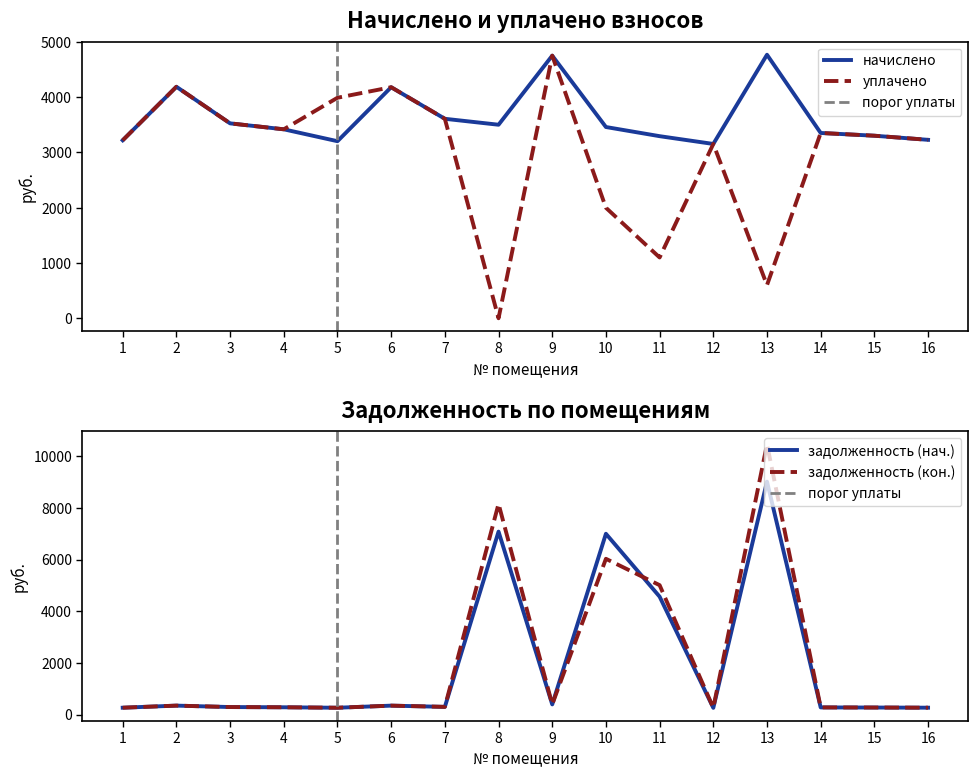

Which series has the widest spread of values?

задолженность (кон.)